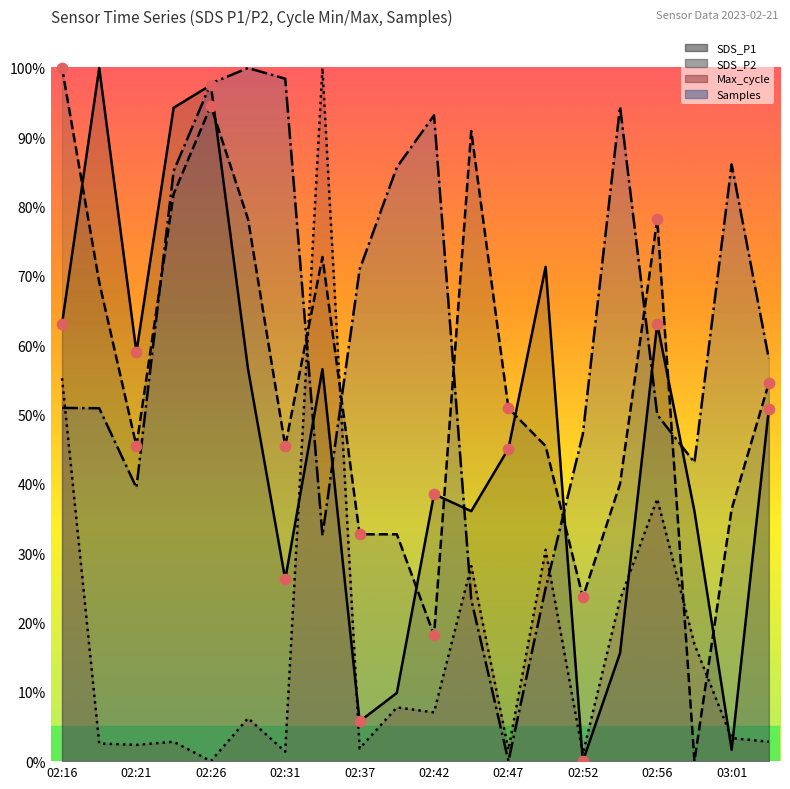

Which series has the widest spread of Y values?

SDS_P1